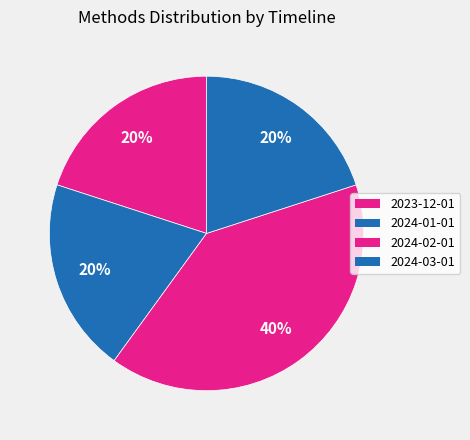

How many segments does this pie chart have?

4